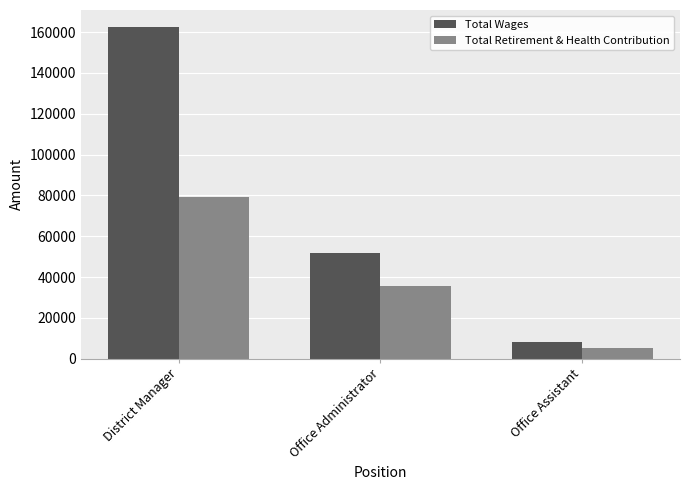

List the series in order of their peak value, lowest first.

Total Retirement & Health Contribution, Total Wages